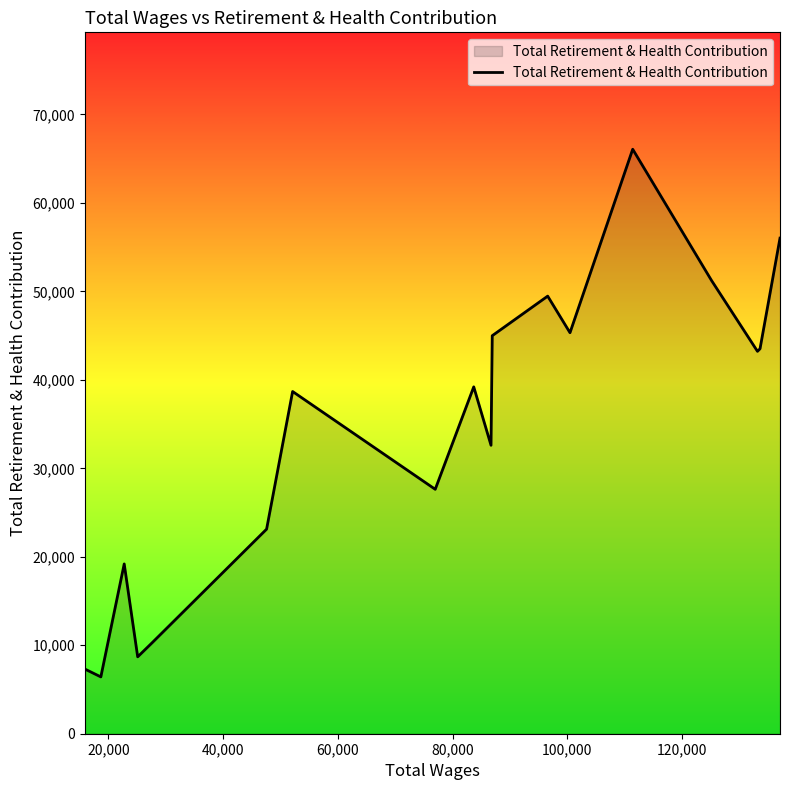

What is the smallest value displayed?

6424